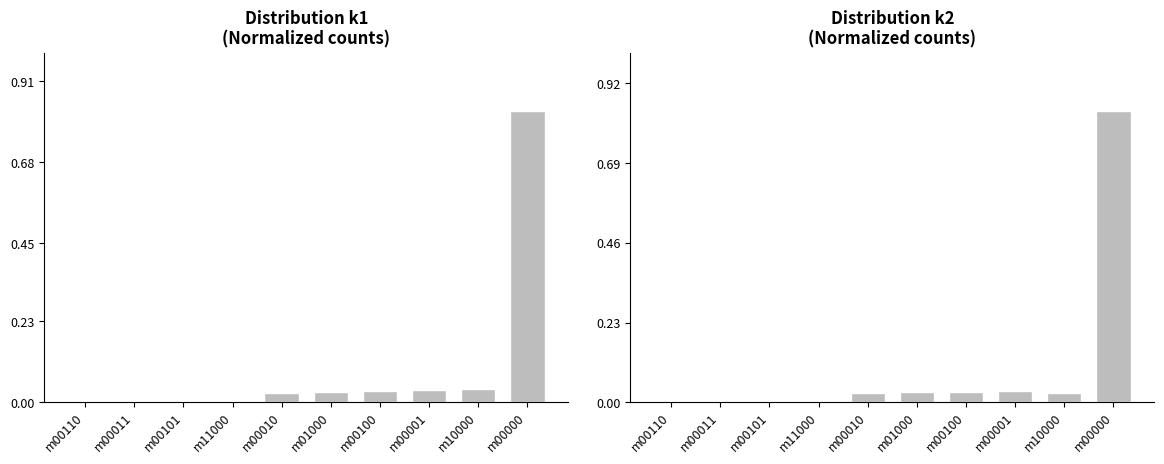

Between m00011 and m00000, which series saw the biggest shift?

k2